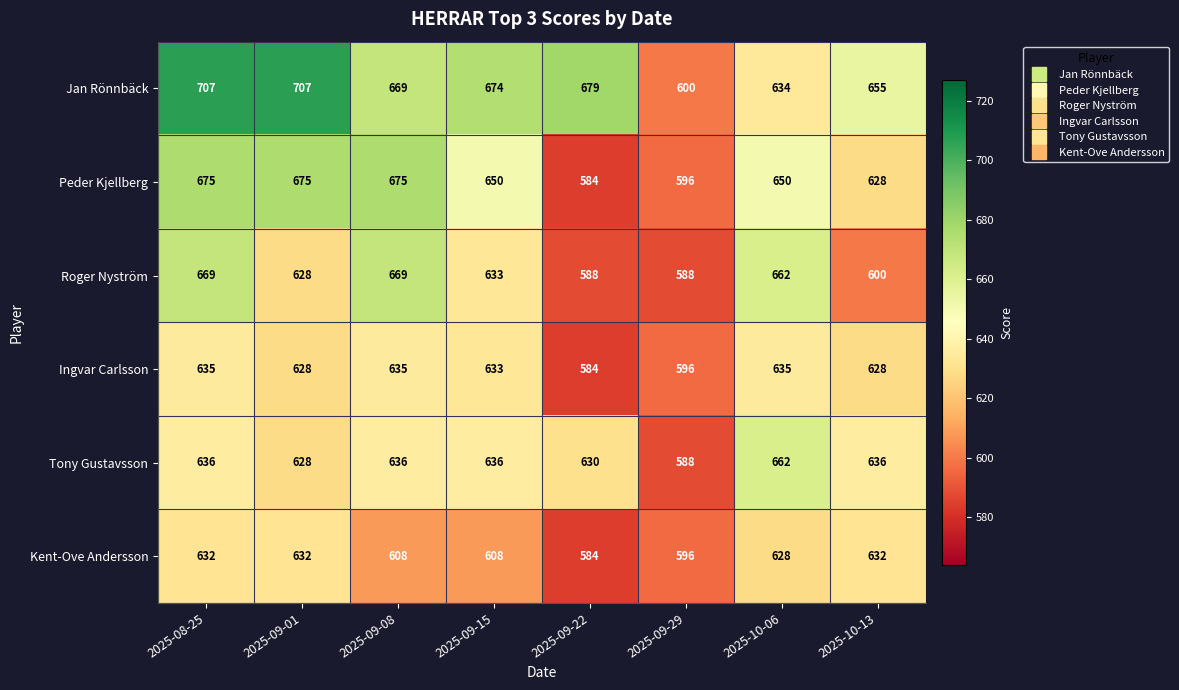

The value of Ingvar Carlsson at 2025-09-08 is 128. True or false?

False